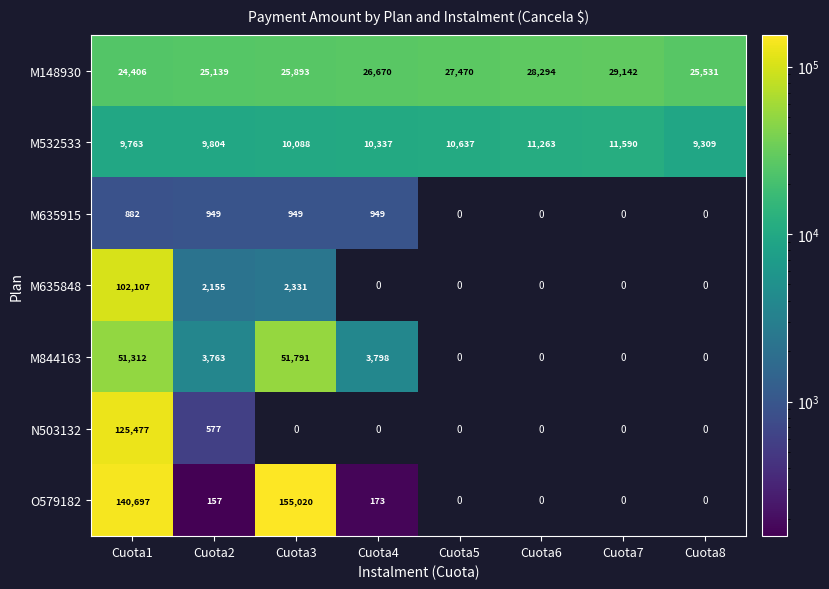

At which label does M532533 reach its minimum?

Cuota8